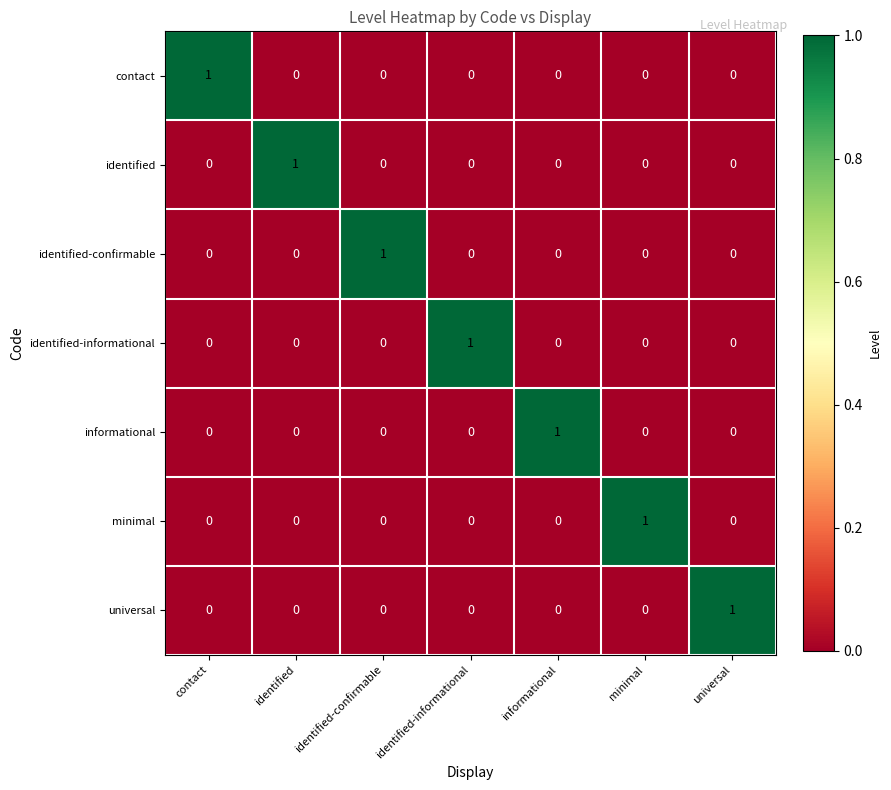

How many informational values are between 0 and 1?

7